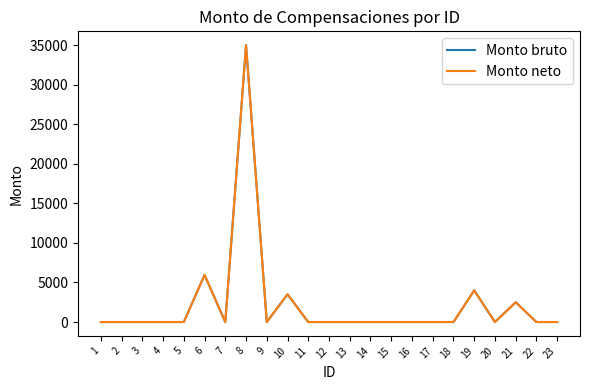

Rank the series by their maximum value, from highest to lowest.

Monto bruto, Monto neto